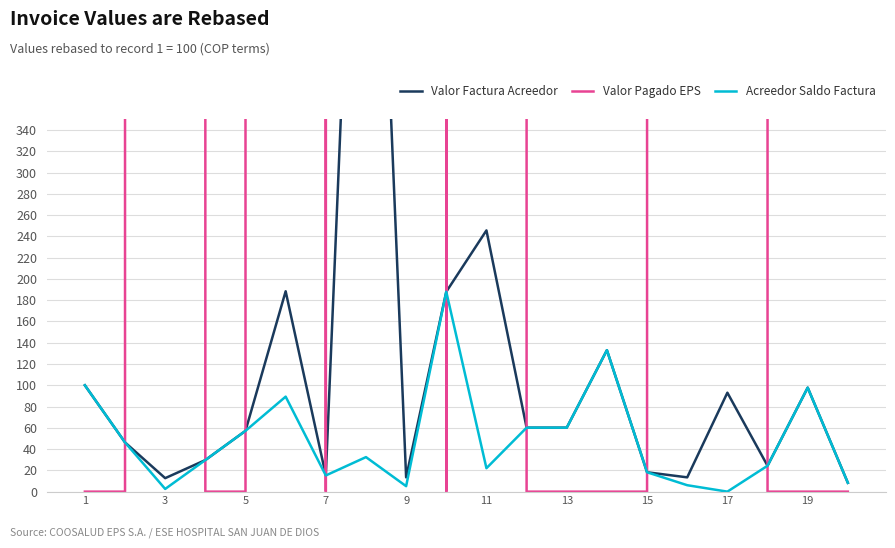

How many interior local valleys does the Acreedor Saldo Factura series have?

5